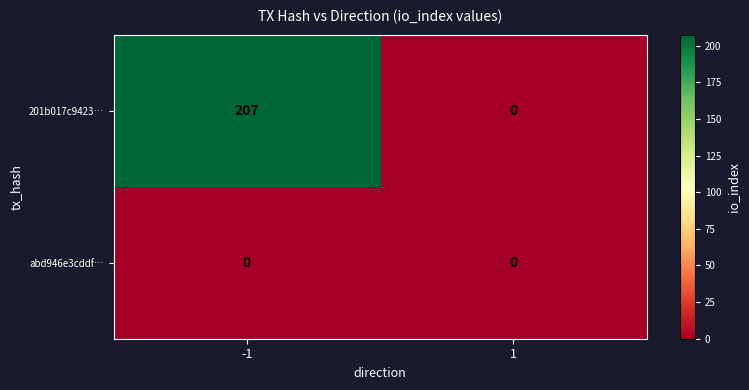

Rank the categories by 201b017c9423… value from highest to lowest.

-1, 1